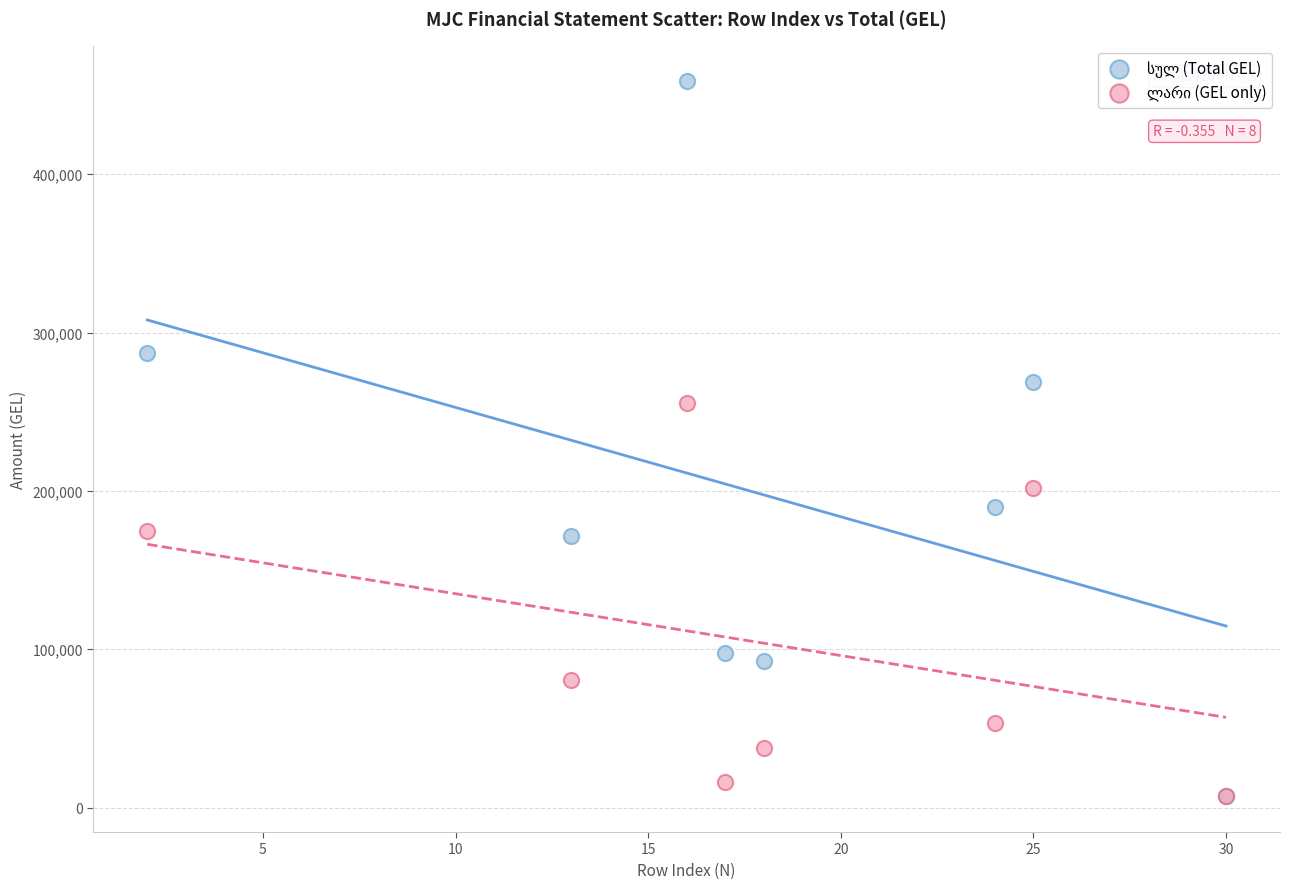

Across all series, what Y value is closest to 232875?

255413.3